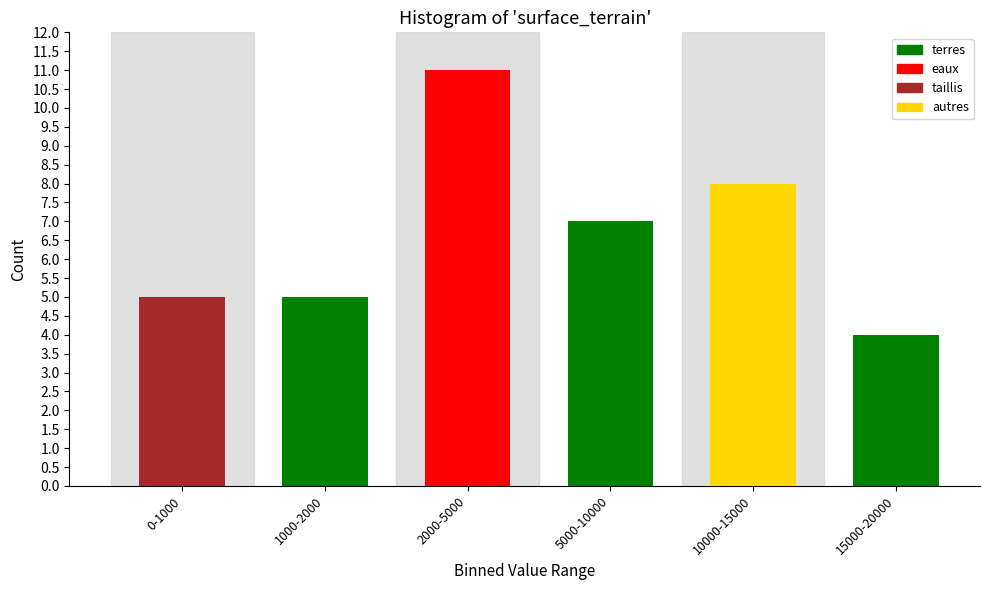

Reading right to left, transcribe all the data shown in this chart.

4	8	7	11	5	5